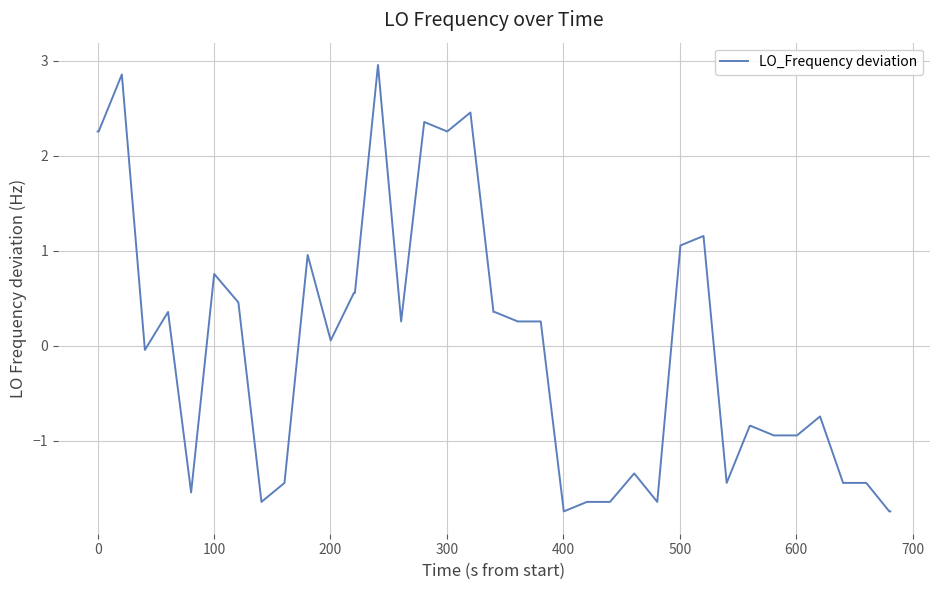

What is the greatest value displayed?

3.0